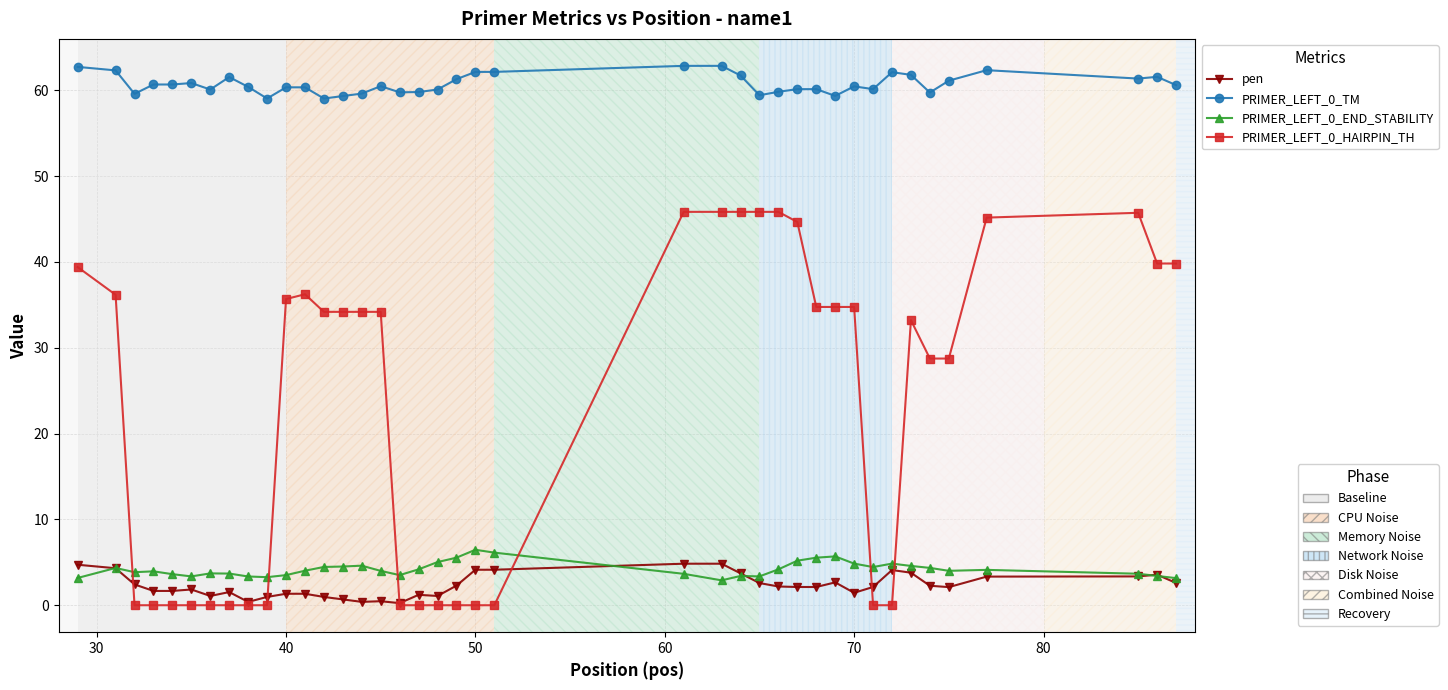

What is the maximum value shown in the chart?

62.8